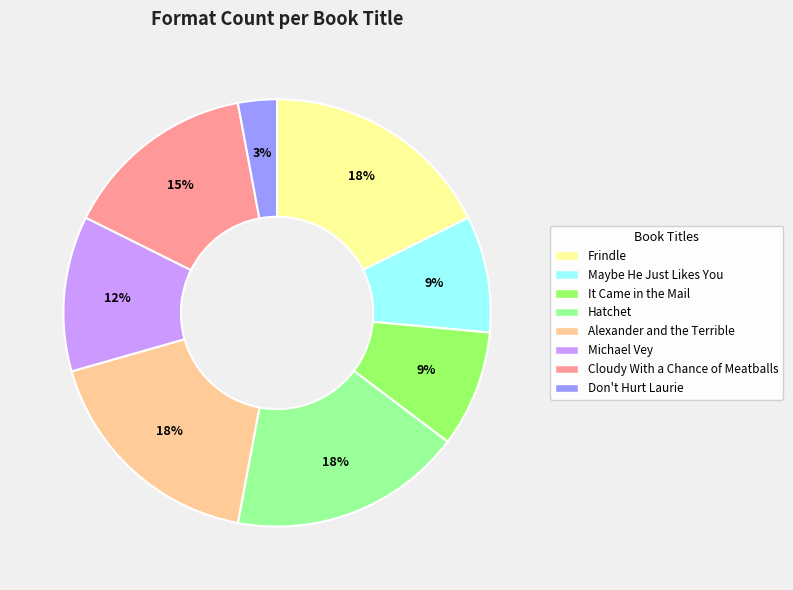

Combined, do Maybe He Just Likes You and It Came in the Mail account for over 50%?

No